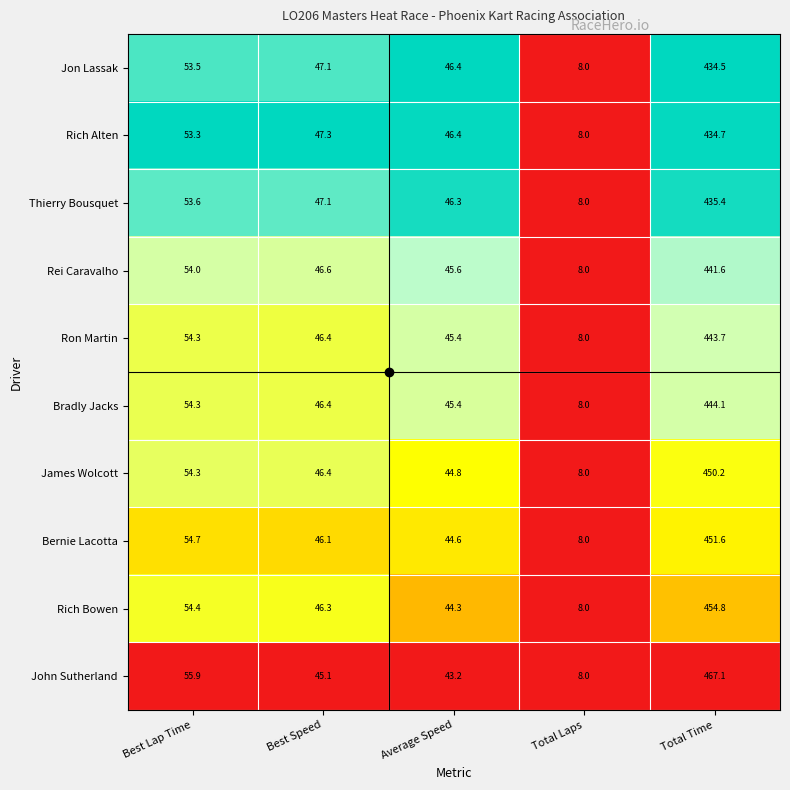

List the series in order of their peak value, lowest first.

Jon Lassak, Rich Alten, Thierry Bousquet, Rei Caravalho, Ron Martin, Bradly Jacks, James Wolcott, Bernie Lacotta, Rich Bowen, John Sutherland